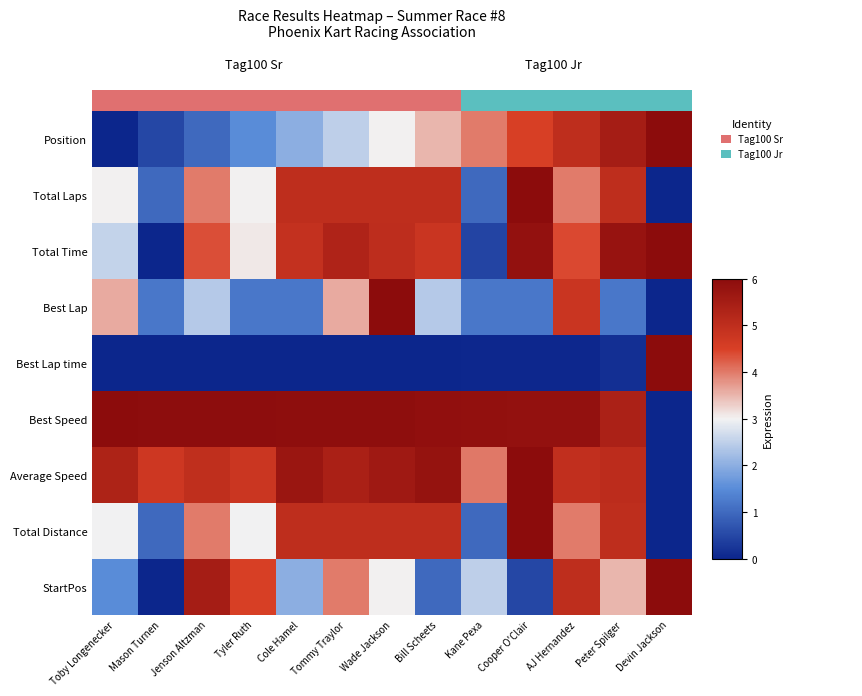

Between Cooper O'Clair and Peter Spilger, which series saw the biggest shift?

StartPos